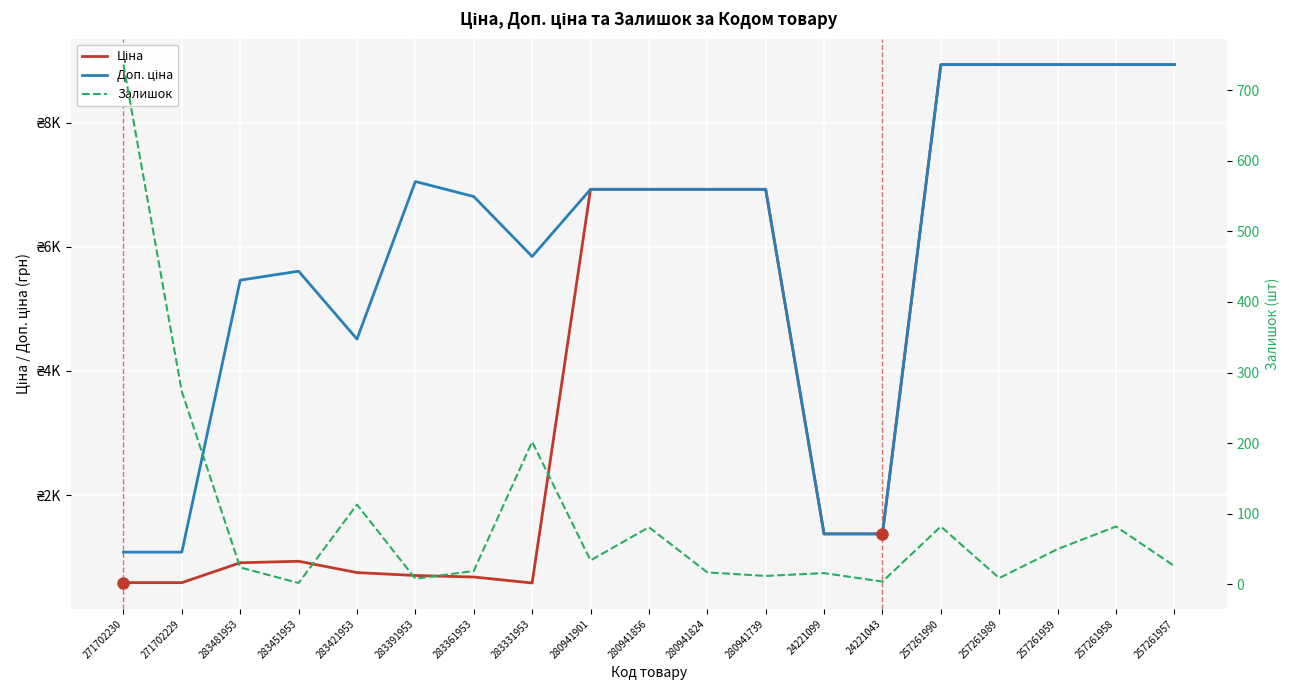

What is the label of the 5th point from the left?

283421953